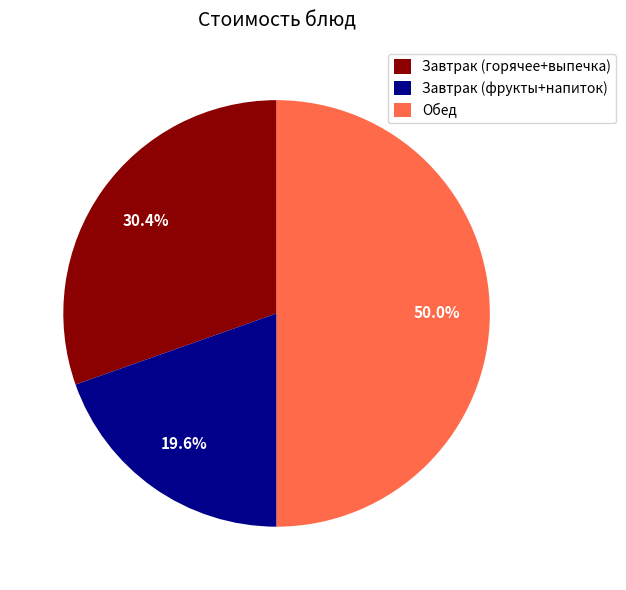

Rank the categories by value from highest to lowest.

Обед, Завтрак (горячее+выпечка), Завтрак (фрукты+напиток)